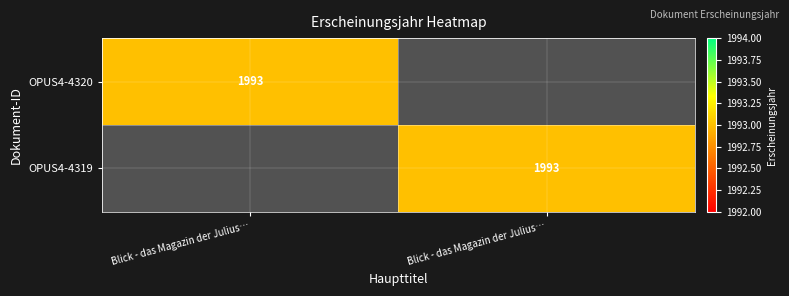

Is it true that OPUS4-4320 equals -1061 at Blick - das Magazin der Julius…?

False